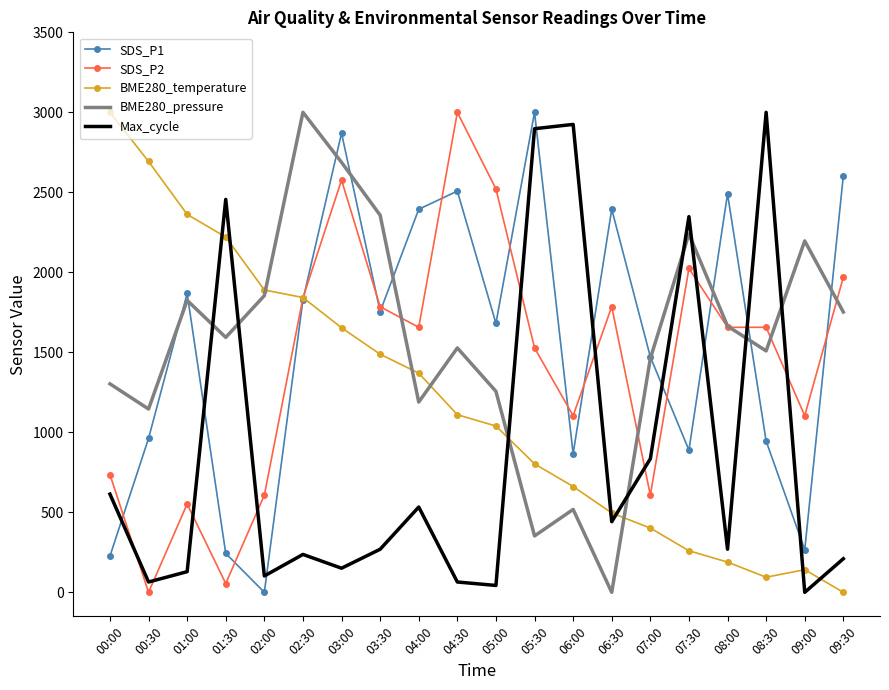

At which category is the sum across all series the highest?

03:00